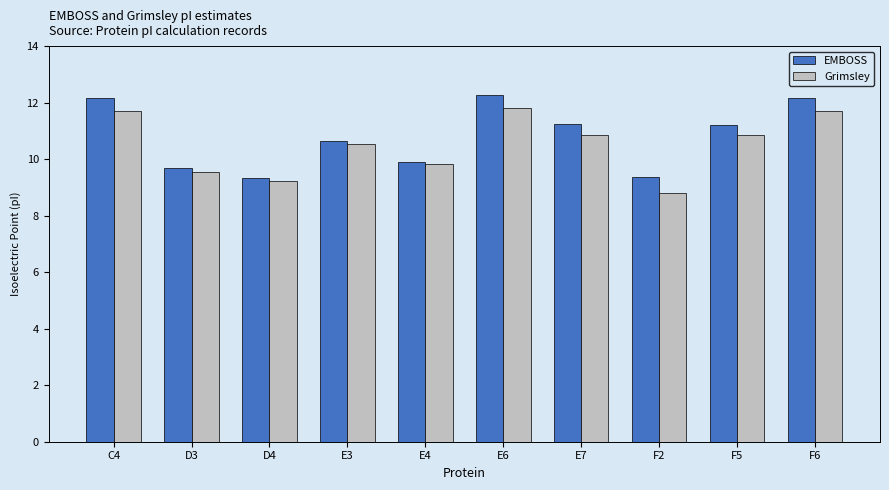

What is the sum of the Grimsley values at E4 and E7?

20.7